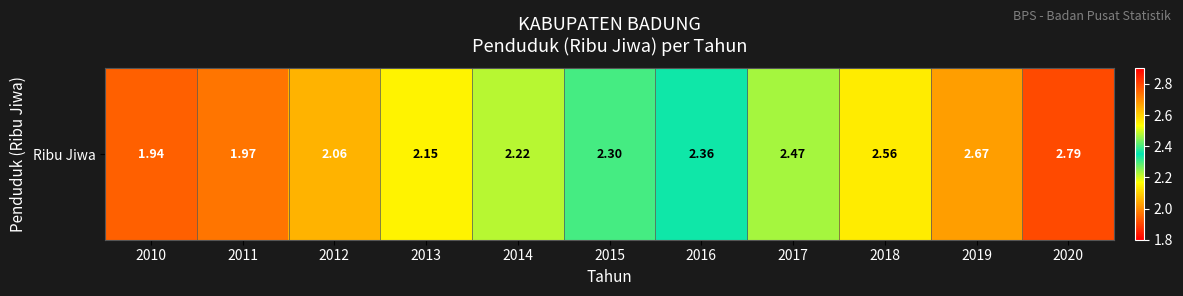

The value at 2019 is 2.7. True or false?

True